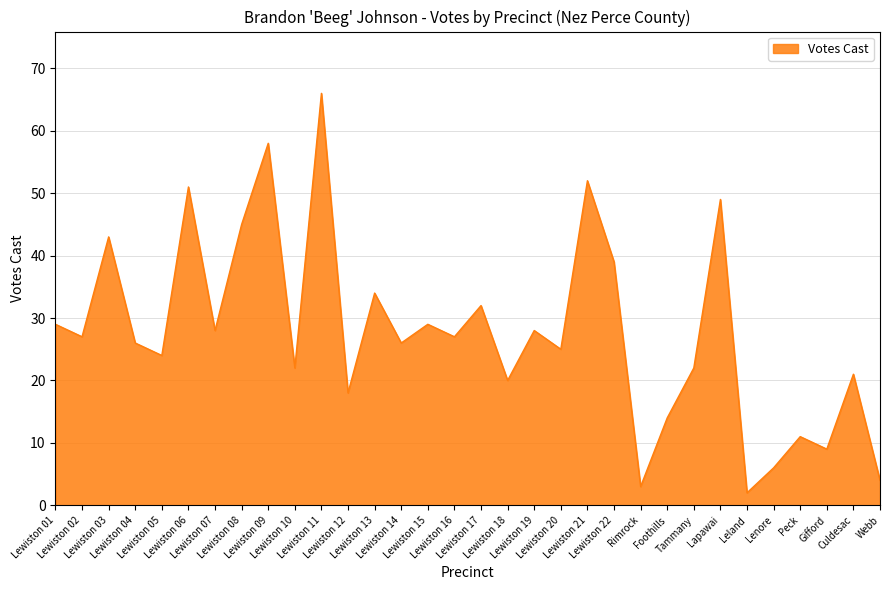

What is the greatest value displayed?

66